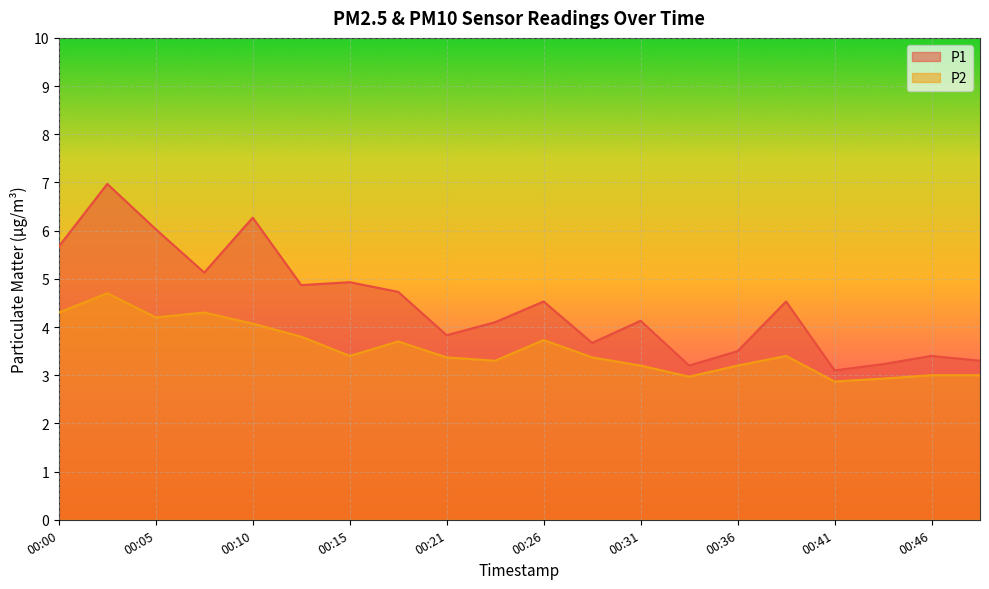

How many values in the P2 series are below 3?

3